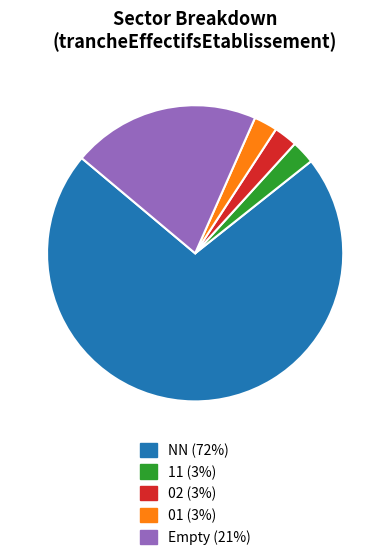

What is the largest slice in the pie chart?

NN (72%)